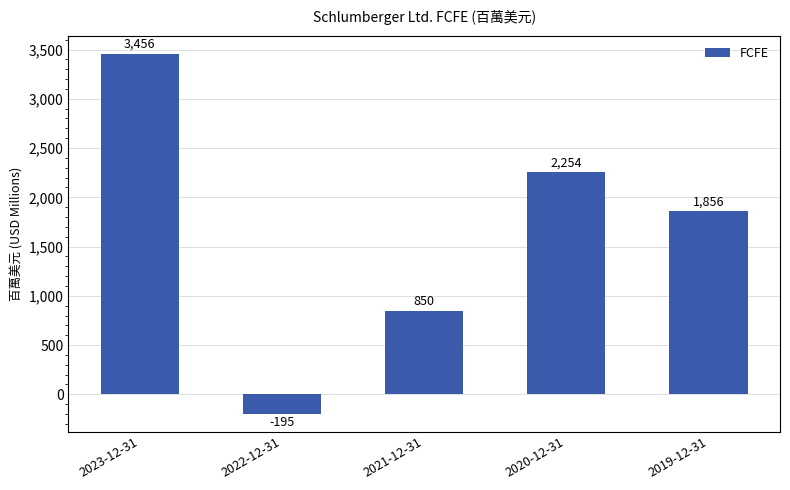

What is the difference between the maximum and second lowest values?

2606